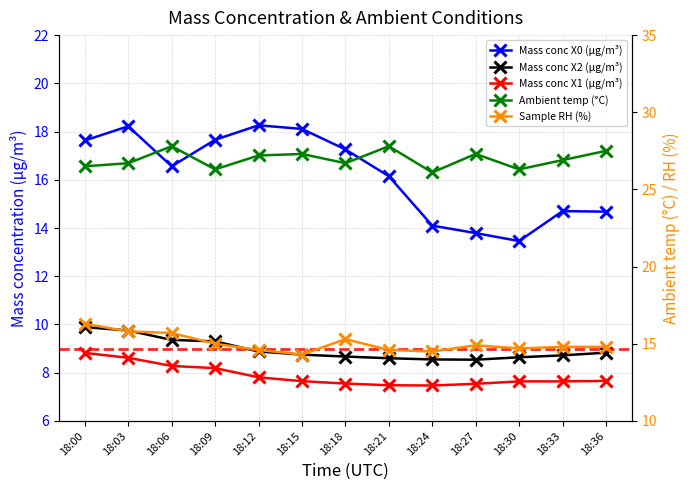

True or false: Sample RH (%) has more than 2 interior local peaks.

False